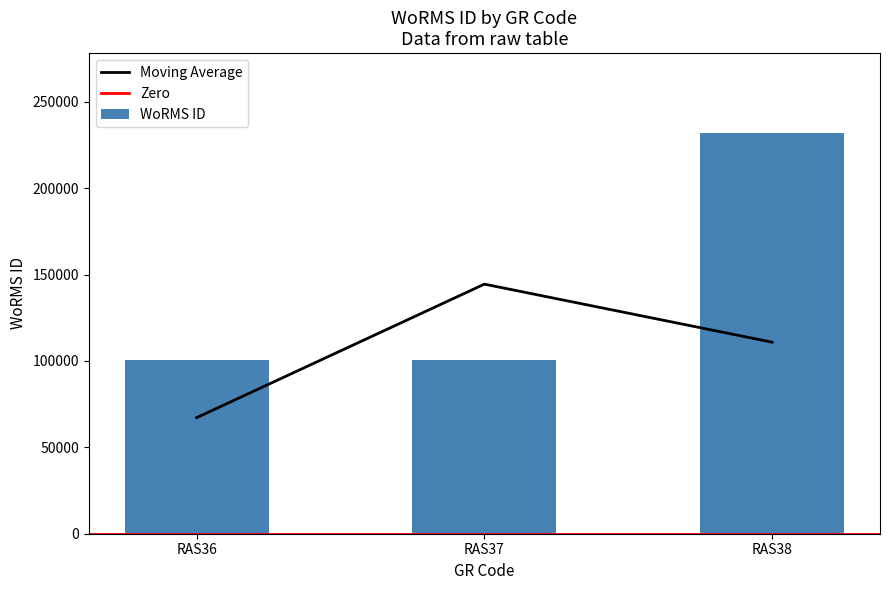

How many categories are shown in the chart?

3